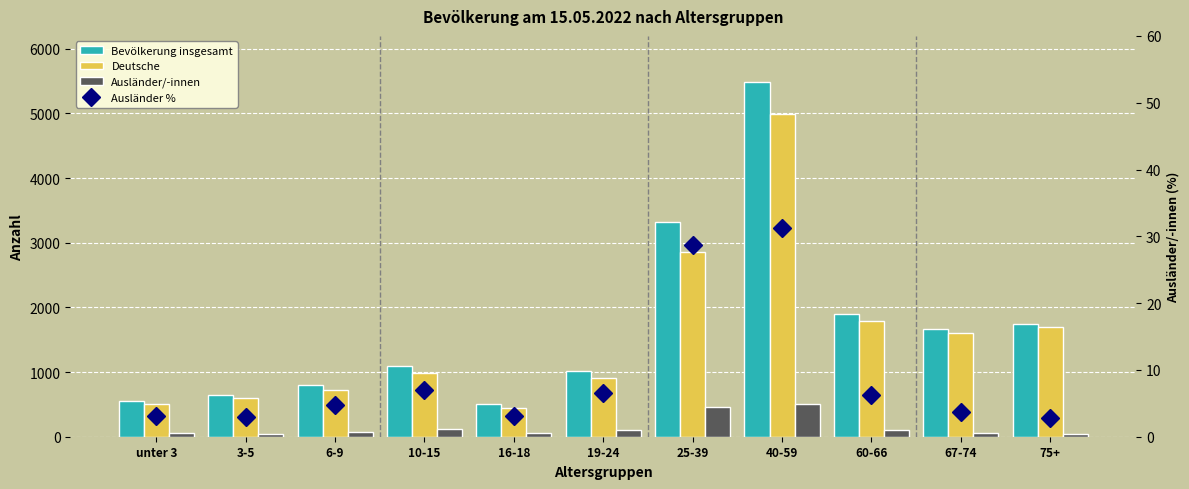

What is the total value across all series at 40-59?

11003.2